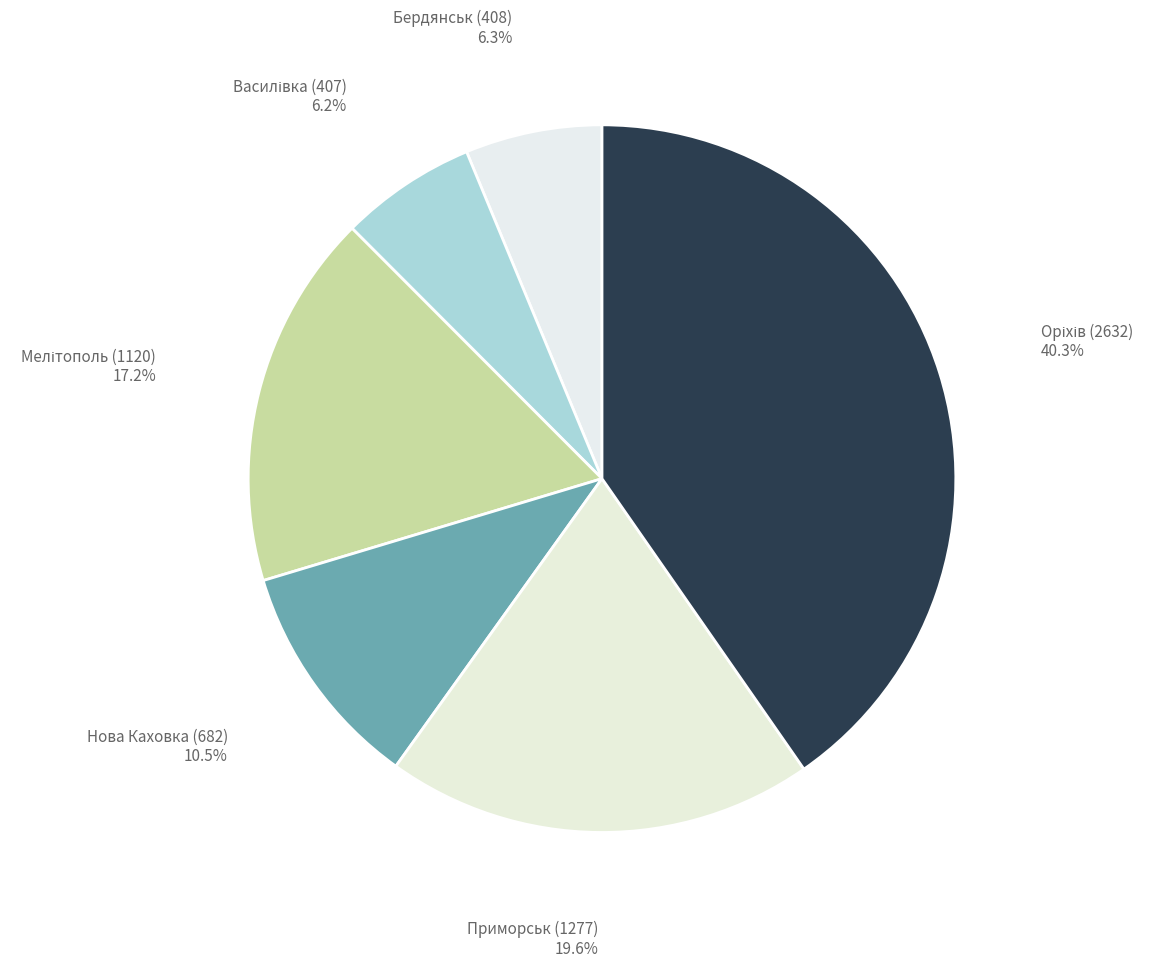

Combined, do Нова Каховка (682) and Бердянськ (408) account for over 50%?

No